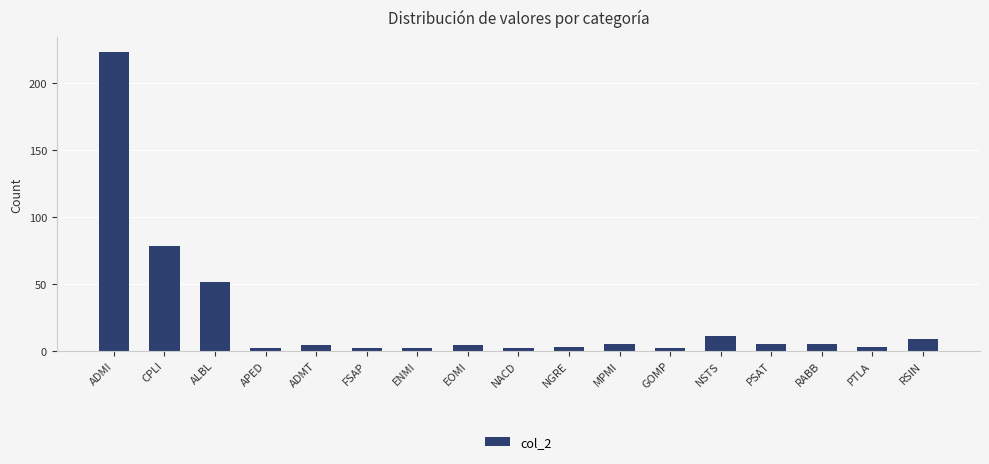

At which category does the chart reach its peak across all series?

ADMI